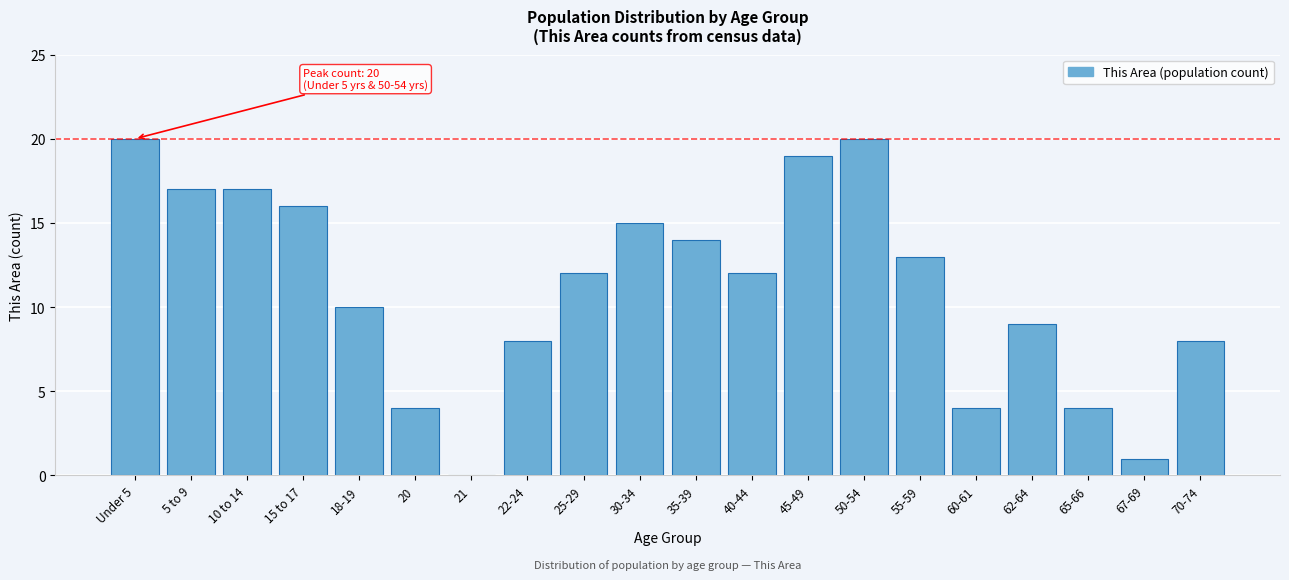

Reading right to left, transcribe all the data shown in this chart.

70-74=8	67-69=1	65-66=4	62-64=9	60-61=4	55-59=13	50-54=20	45-49=19	40-44=12	35-39=14	30-34=15	25-29=12	22-24=8	21=0	20=4	18-19=10	15 to 17=16	10 to 14=17	5 to 9=17	Under 5=20